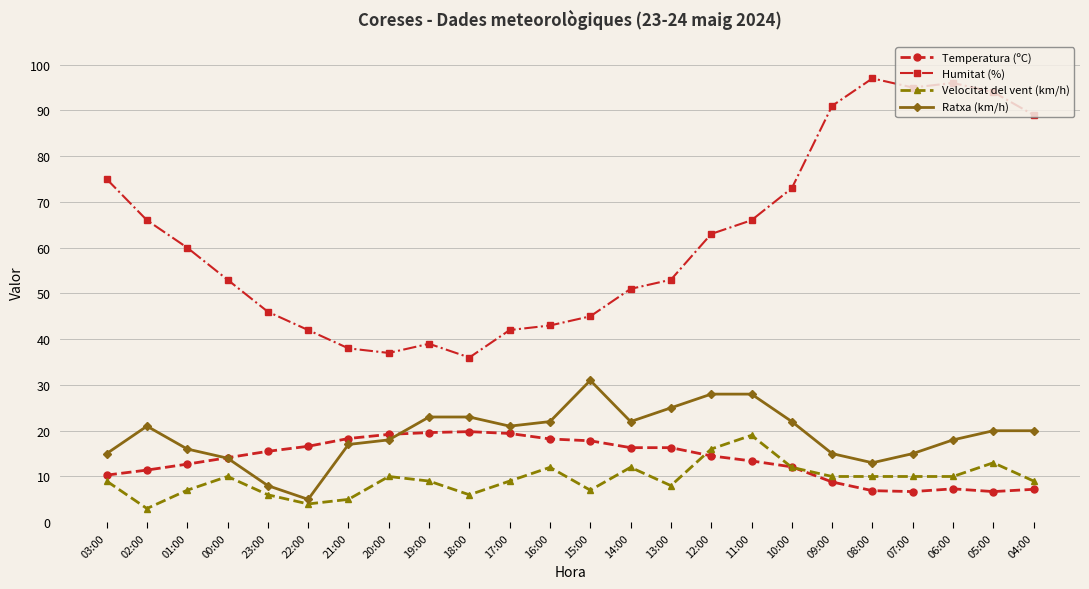

What value does the Velocitat del vent (km/h) series have at 17:00?

9.0